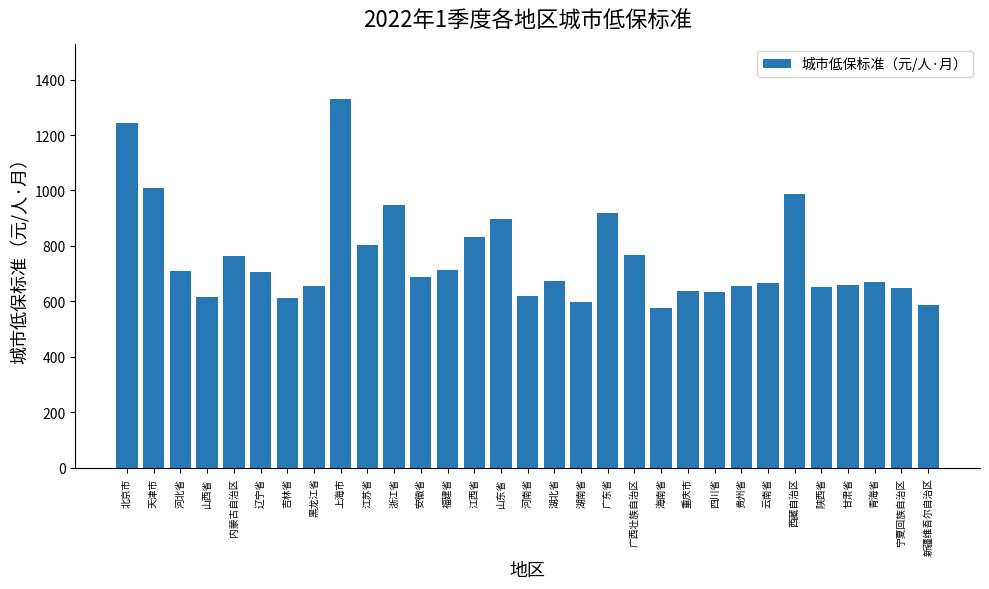

True or false: the data shows 948.5 at 浙江省.

True